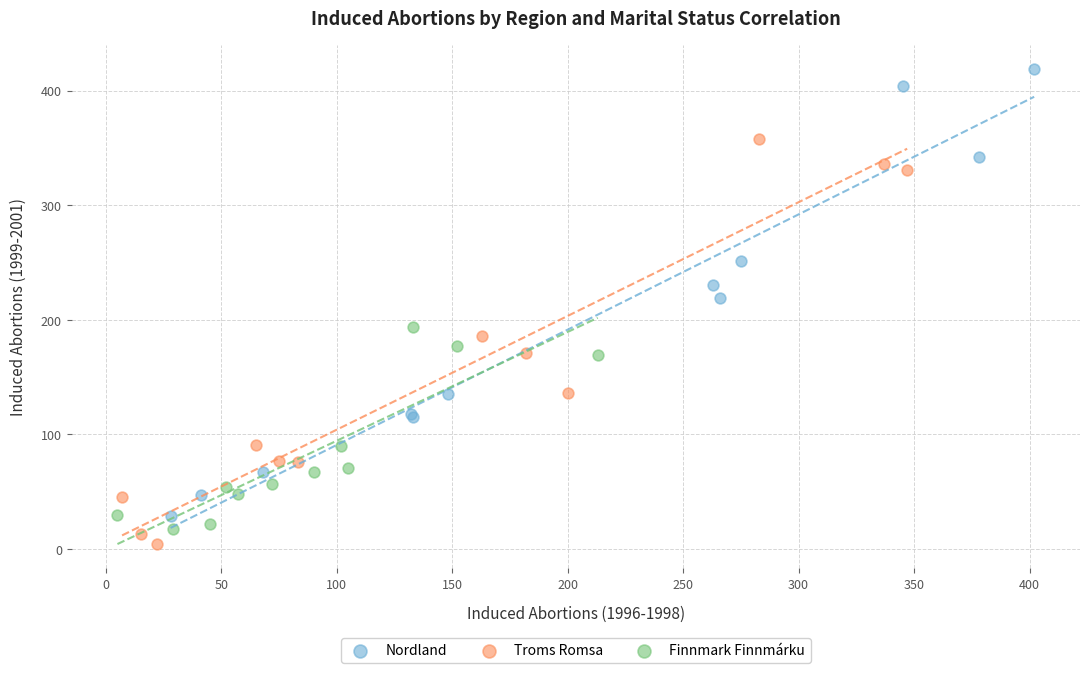

Which series contains the highest Y value?

Nordland